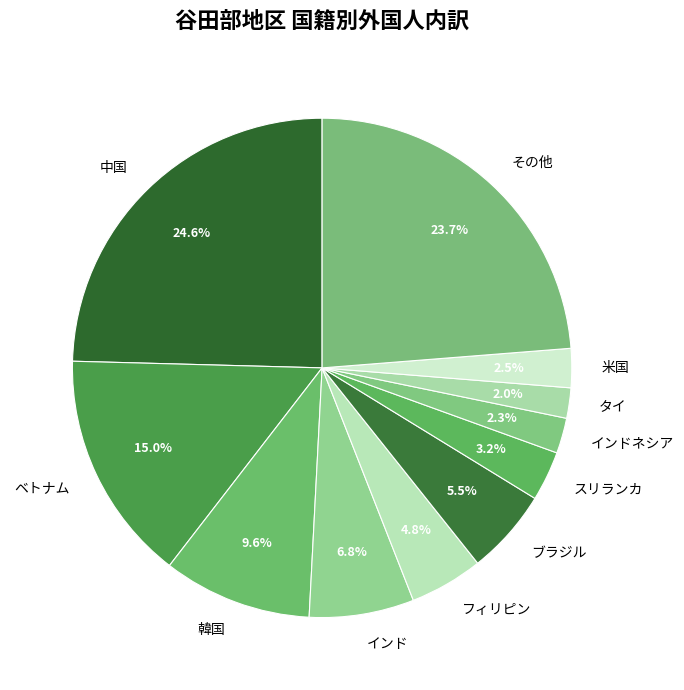

Does any single category account for the majority?

No